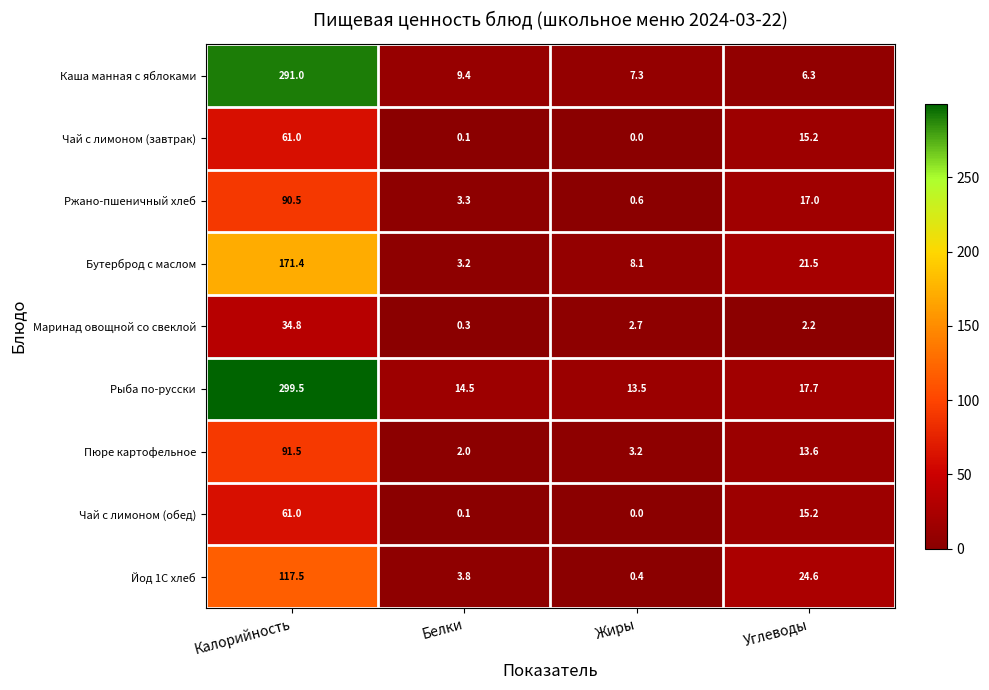

What is the difference between the highest and lowest values at Калорийность?

264.7